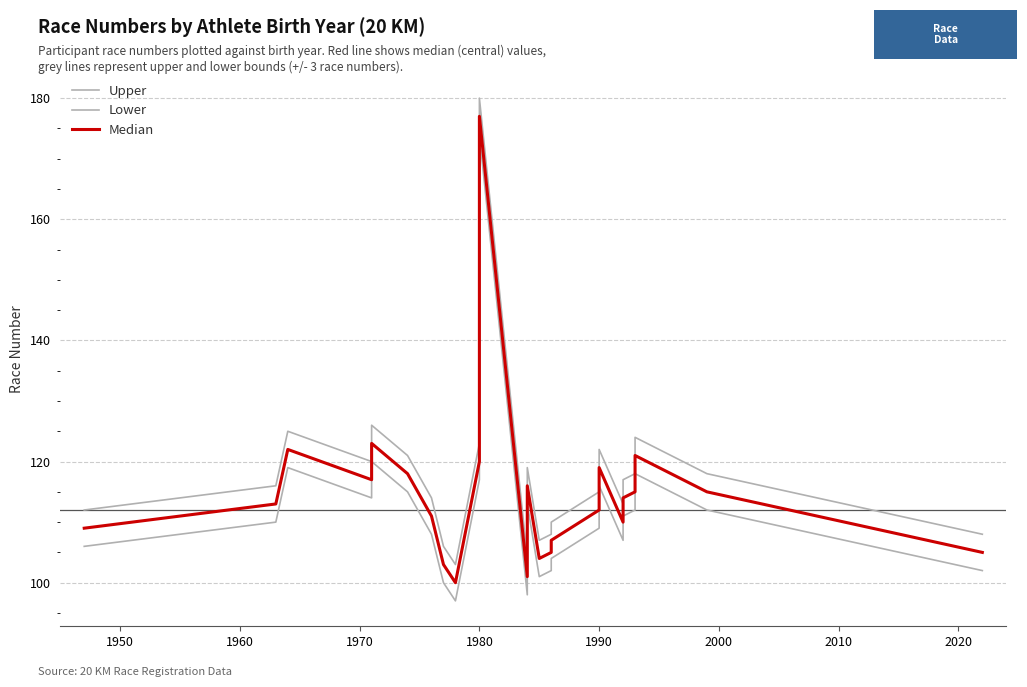

At how many categories does at least one series exceed 160?

1